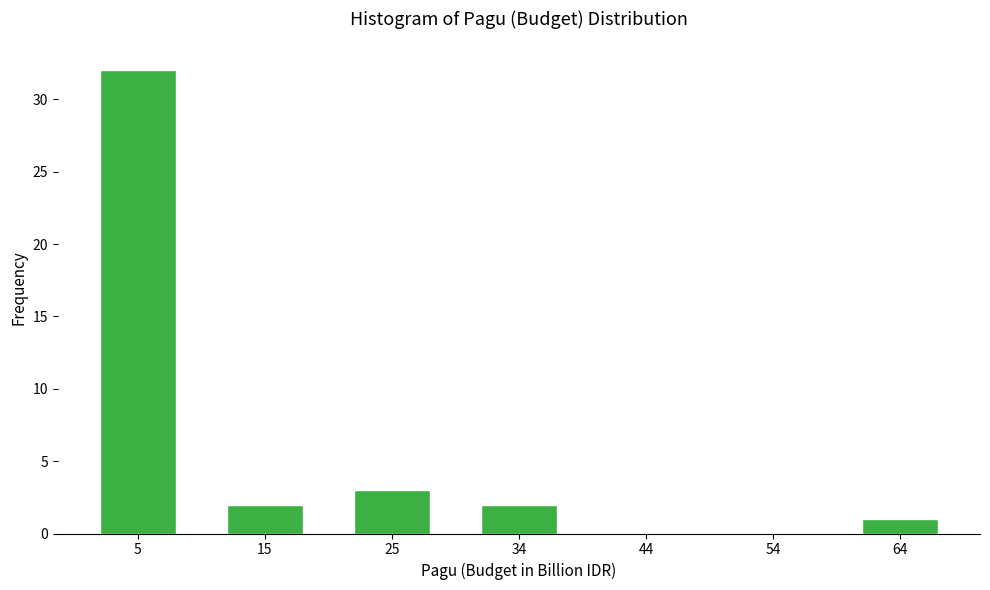

Reading left to right, transcribe this chart: for each bar, give the range it covers on the x-axis and its height. Neither the bar edges nor the heights are printed on the chart, so give them approximately, as read against the axes.

0 to 10: 32
10 to 20: 2
20 to 30: 3
30 to 39: 2
39 to 49: 0
49 to 59: 0
59 to 69: 1